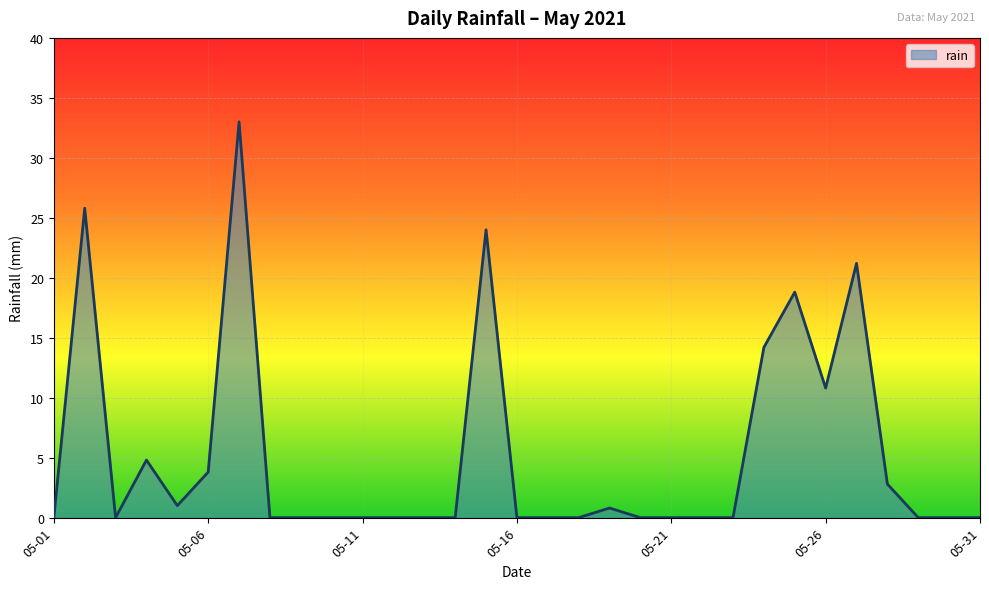

Reading right to left, extract all data points from this chart.

0.0	0.0	0.0	2.8	21.2	10.8	18.8	14.2	0.0	0.0	0.0	0.0	0.8	0.0	0.0	0.0	24.0	0.0	0.0	0.0	0.0	0.0	0.0	0.0	33.0	3.8	1.0	4.8	0.0	25.8	0.0